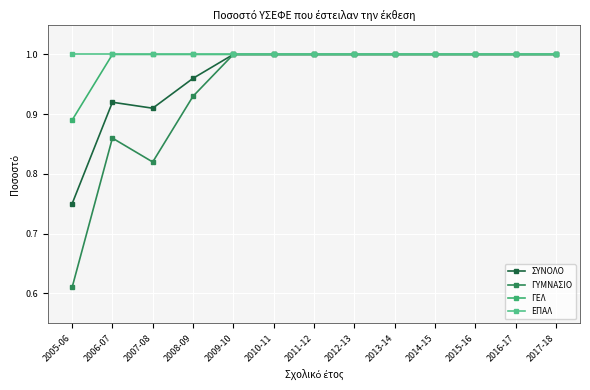

List the labels in order of ΓΕΛ value, largest first.

2006-07, 2007-08, 2008-09, 2009-10, 2010-11, 2011-12, 2012-13, 2013-14, 2014-15, 2015-16, 2016-17, 2017-18, 2005-06